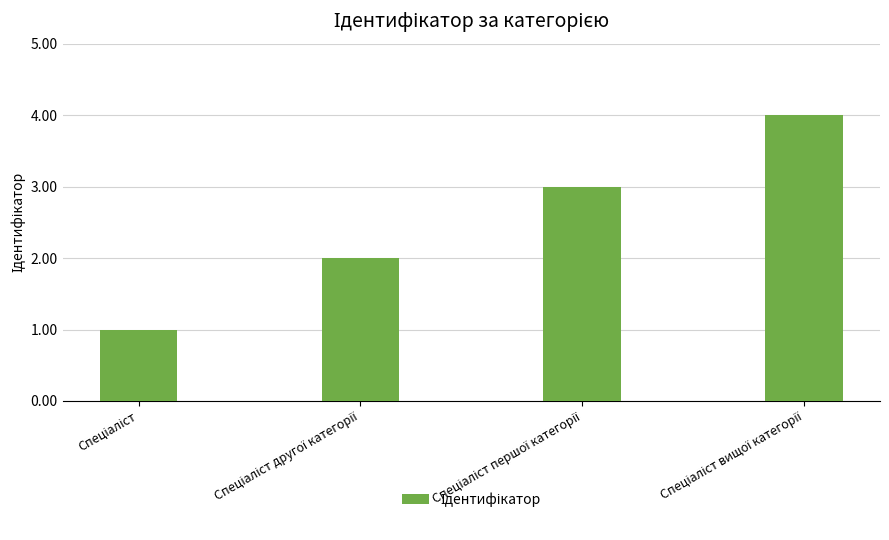

What is the difference between the maximum and minimum values?

3